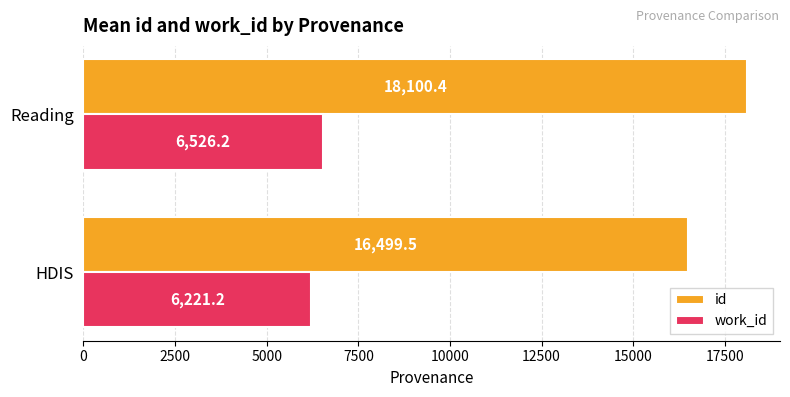

What is the sum of all id values?

34599.9